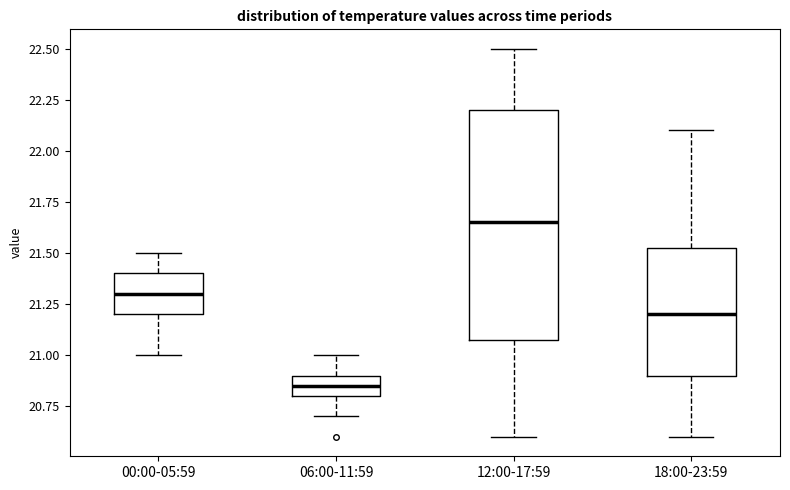

Reading left to right, transcribe this box plot: for each box, give where its median line is, the range the box spans, and where its two whiskers end, as read against the y-axis. The values are not printed on the chart, so give them approximately, as read against the axis.

00:00-05:59: median 21.30, box 21.20 to 21.40, whiskers 21.00 to 21.50
06:00-11:59: median 20.85, box 20.80 to 20.90, whiskers 20.70 to 21.00
12:00-17:59: median 21.65, box 21.10 to 22.20, whiskers 20.60 to 22.50
18:00-23:59: median 21.20, box 20.90 to 21.55, whiskers 20.60 to 22.10